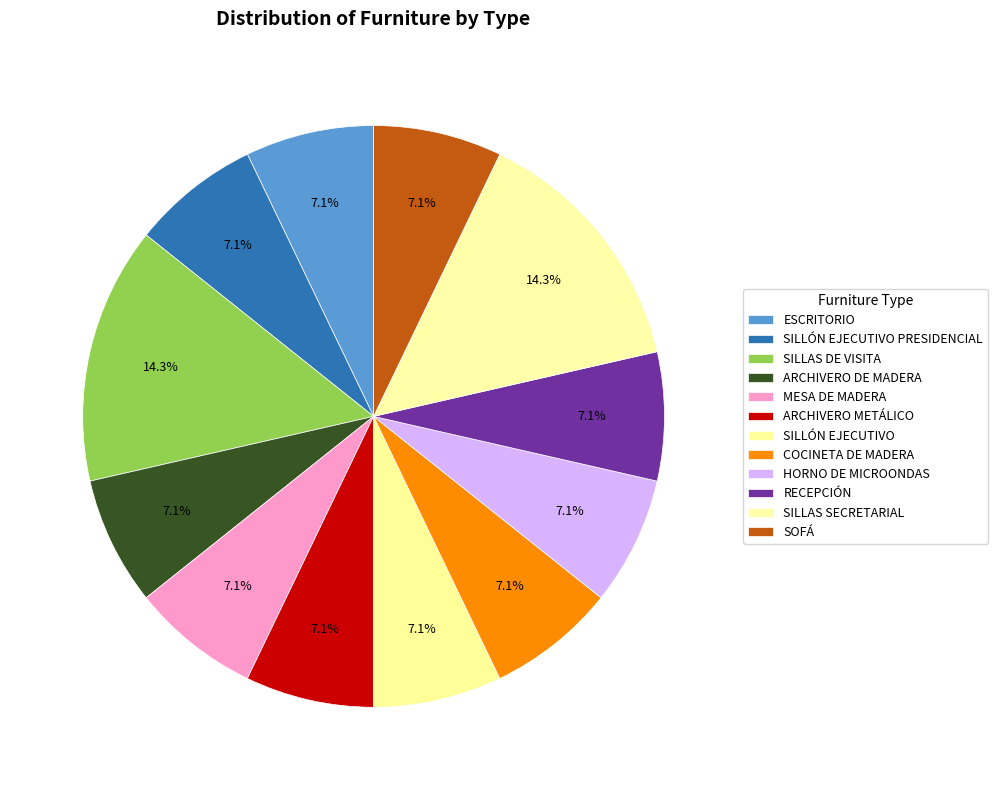

Is ARCHIVERO DE MADERA the majority of the pie?

No